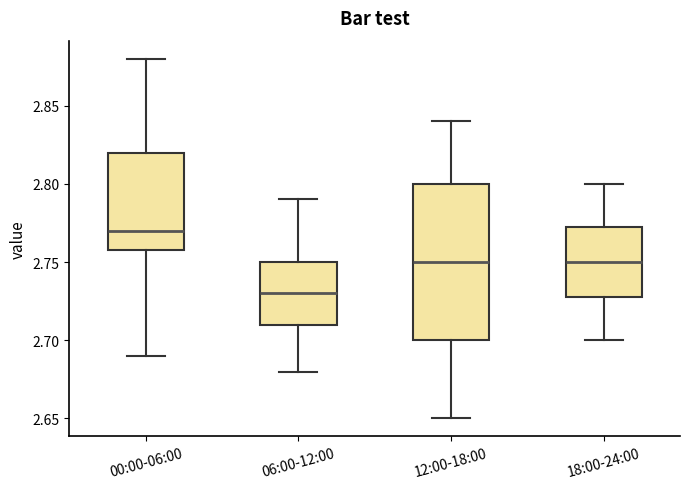

Where is the upper edge of the box for 00:00-06:00 on the y-axis? The values are not printed on the chart, so give them approximately, as read against the axis.

2.820